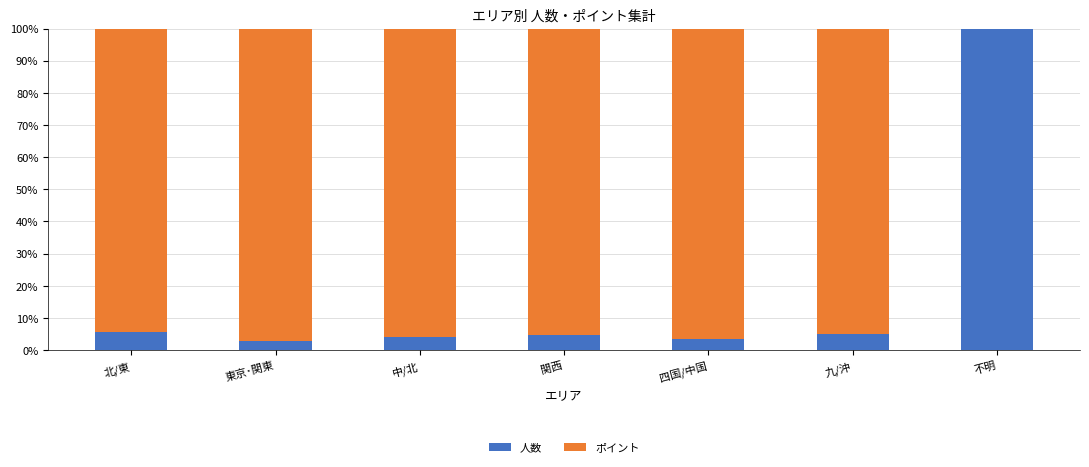

What is the sum of the 人数 values at 中/北 and 四国/中国?

7.5